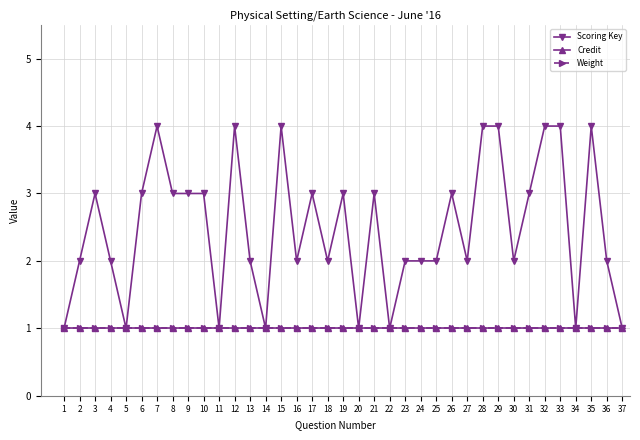

Is this an area chart (filled region under the line)?

No